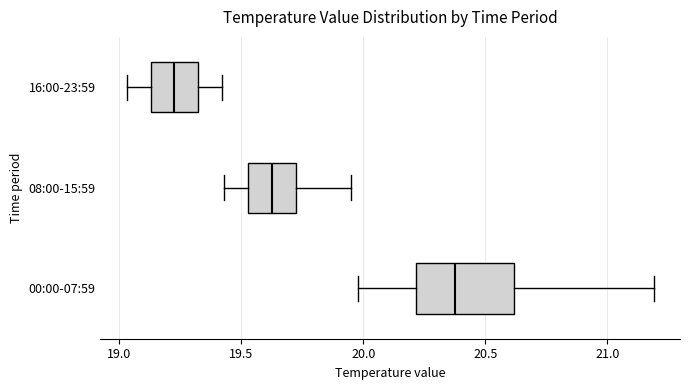

Where does the right whisker of the box for 16:00-23:59 end on the x-axis? The values are not printed on the chart, so give them approximately, as read against the axis.

19.40